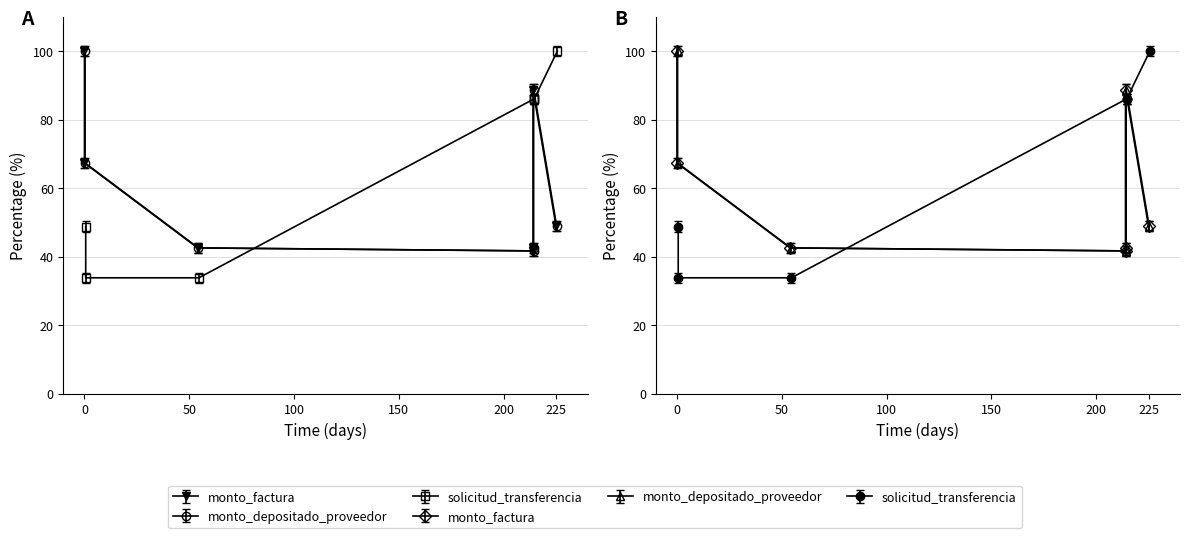

Rank the series at 2015-01-19 from lowest to highest value.

monto_depositado_proveedor, monto_factura, solicitud_transferencia